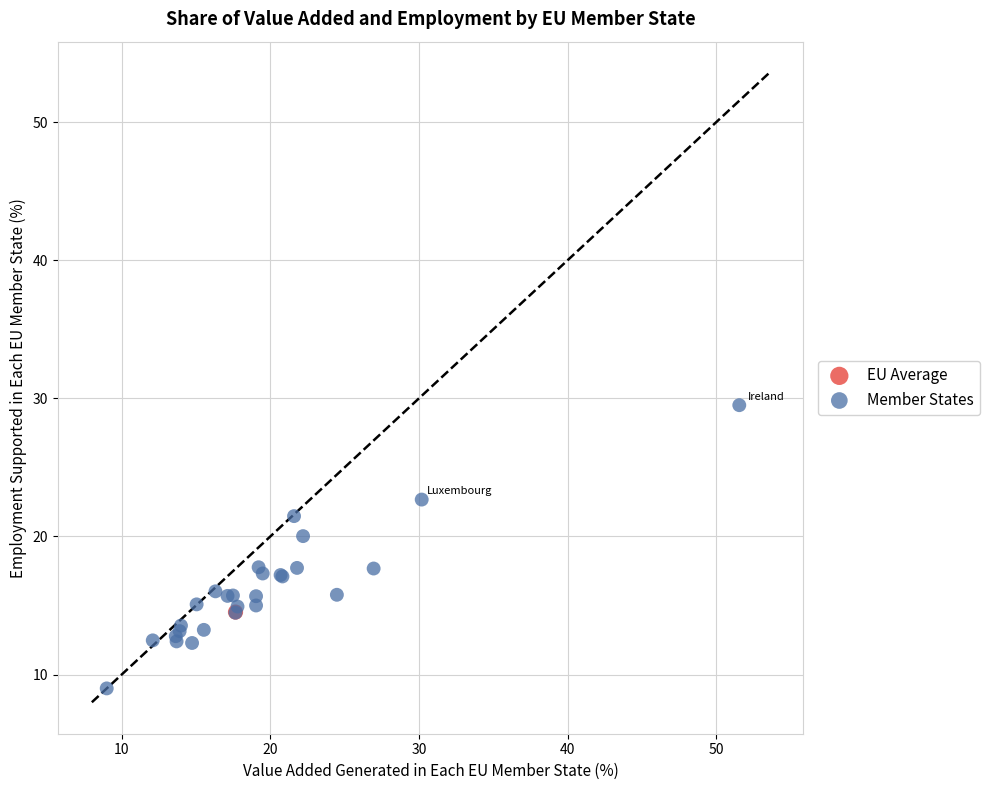

What are all the series names shown in the legend?

EU Average, Member States